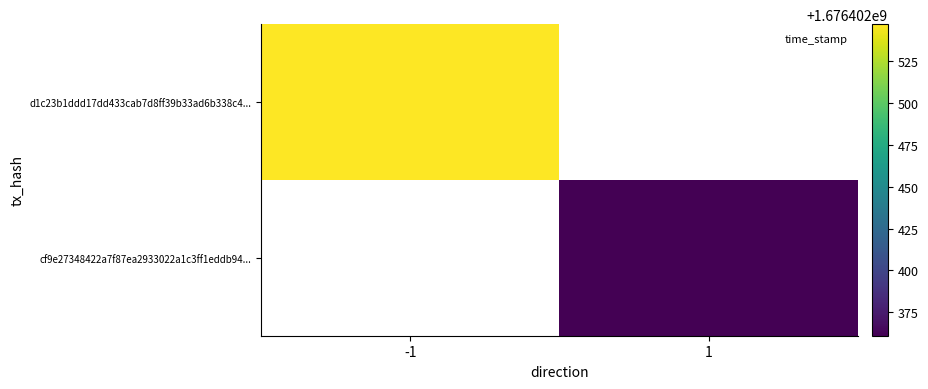

Reading left to right, transcribe all the data shown in this chart.

d1c23b1ddd17dd433cab7d8ff39b33ad6b338c4: -1	1676402547
cf9e27348422a7f87ea2933022a1c3ff1eddb94: 1	1676402361